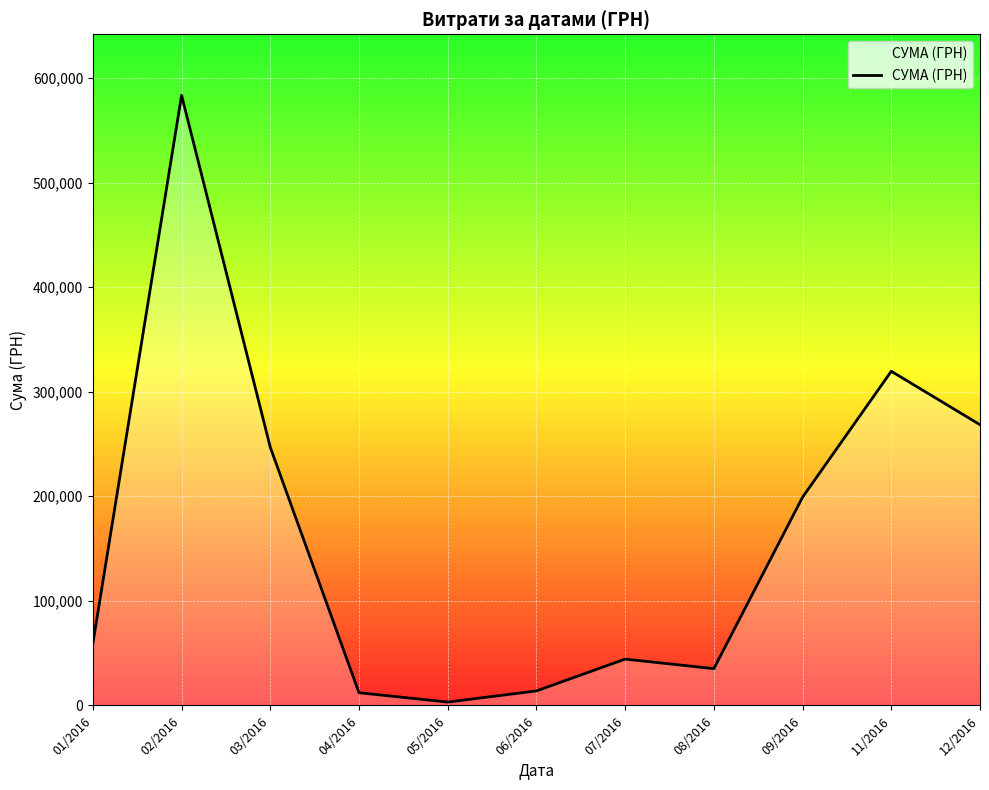

What is the difference between the maximum and minimum values?

580399.0